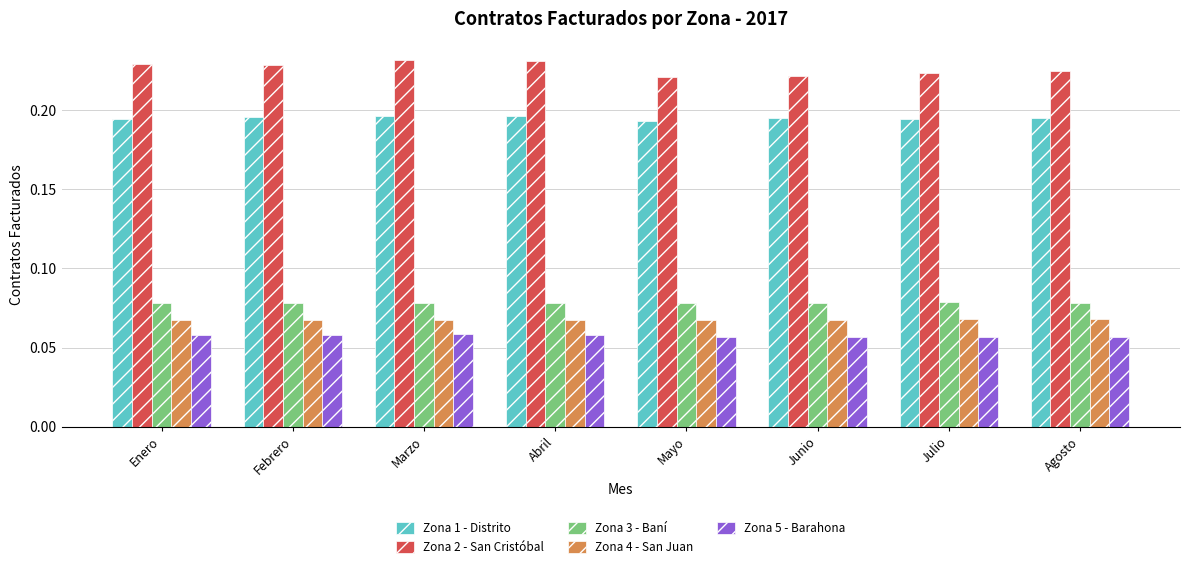

Is it true that Zona 5 - Barahona equals 0.0 at Mayo?

False